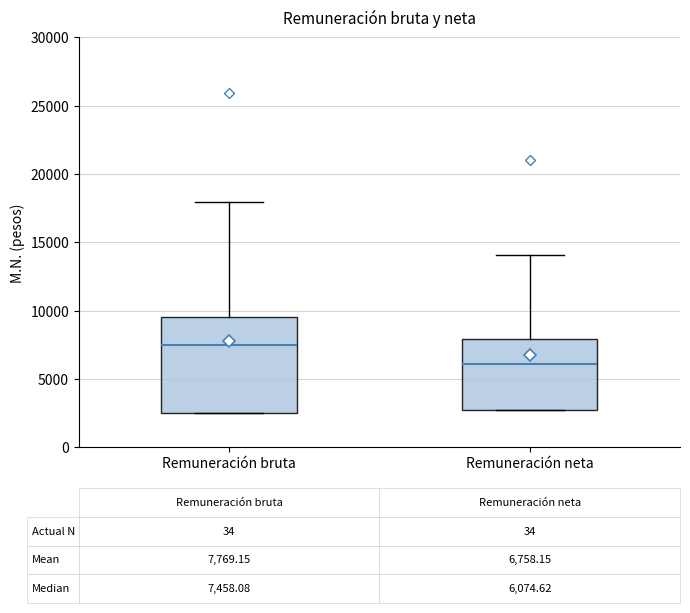

Which box has the highest median line?

Remuneración bruta